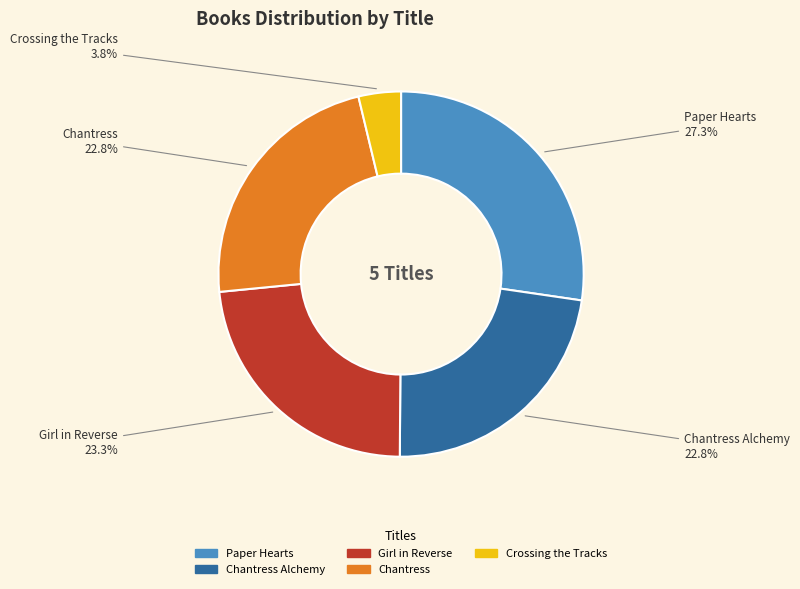

Is there a majority slice in this chart?

No